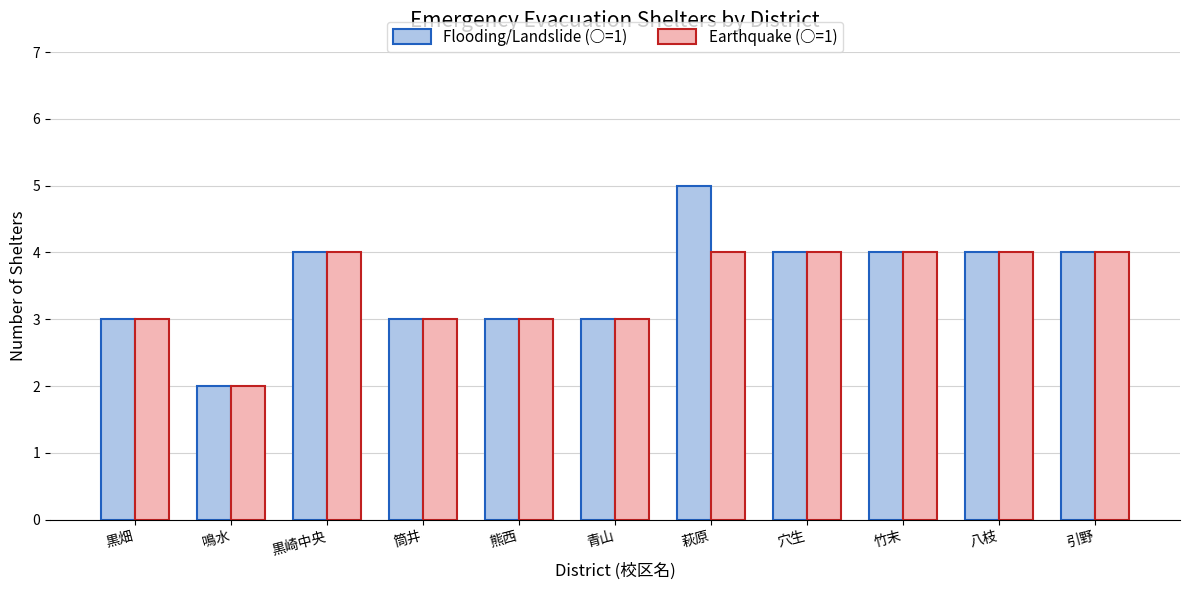

List the series in order of their peak value, lowest first.

Earthquake (○=1), Flooding/Landslide (○=1)